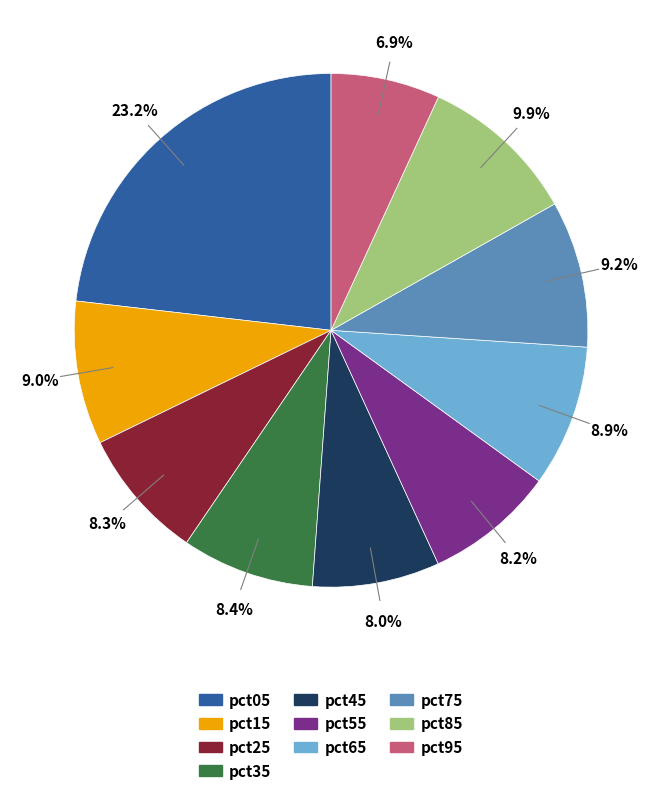

To the nearest percent, what is the difference between the largest and smallest slice percentages?

16%